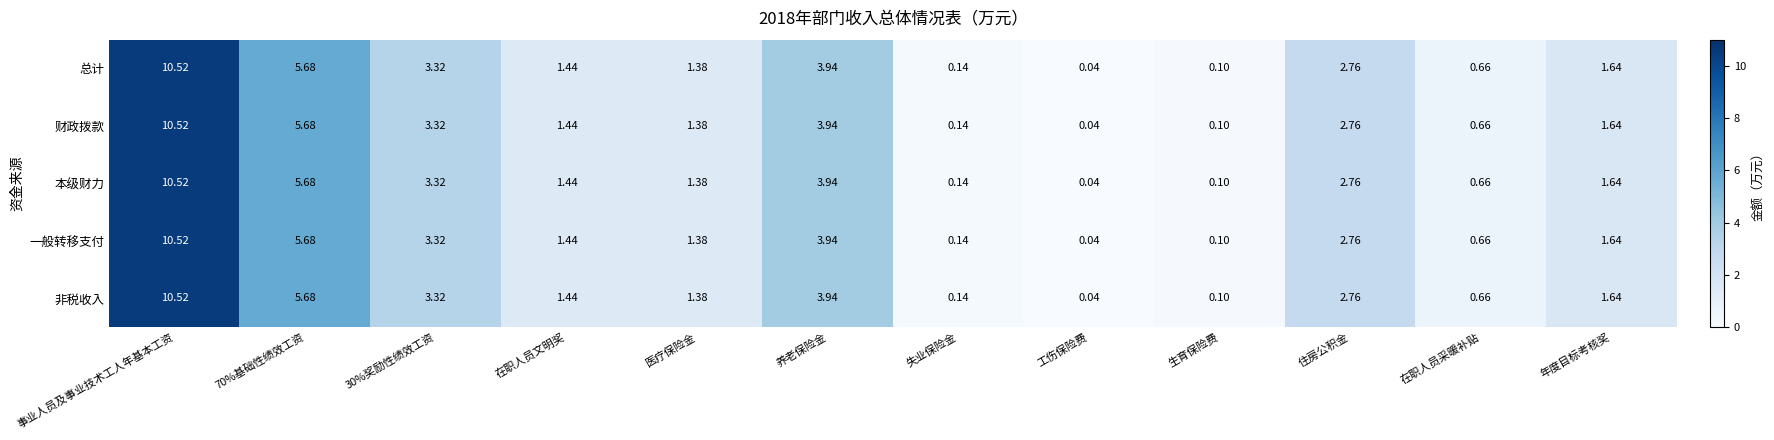

At which category is the sum across all series the highest?

事业人员及事业技术工人年基本工资